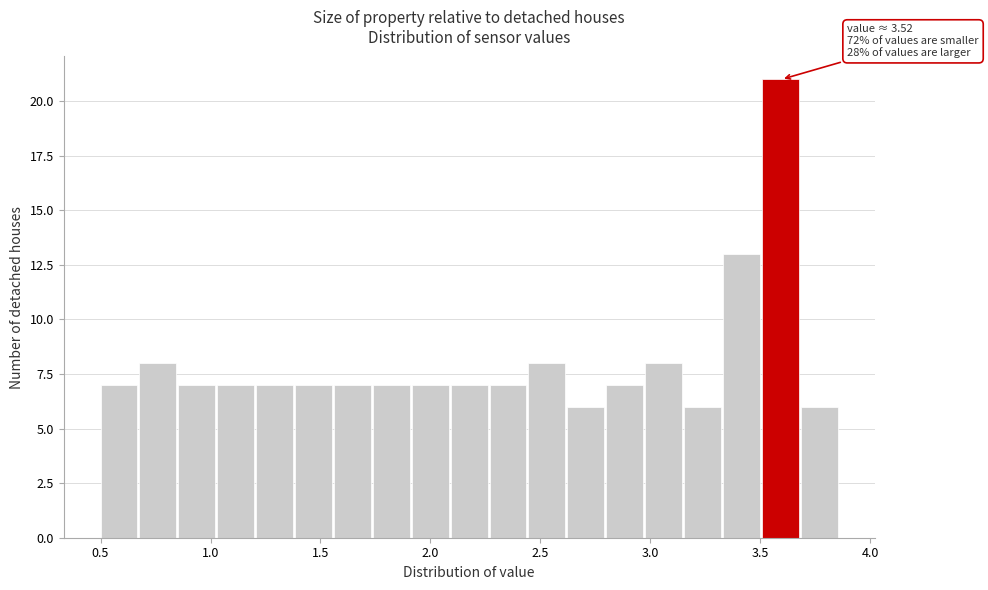

Around what value on the x-axis is the tallest bar? Give the approximate position of its centre, as read against the axis.

3.60